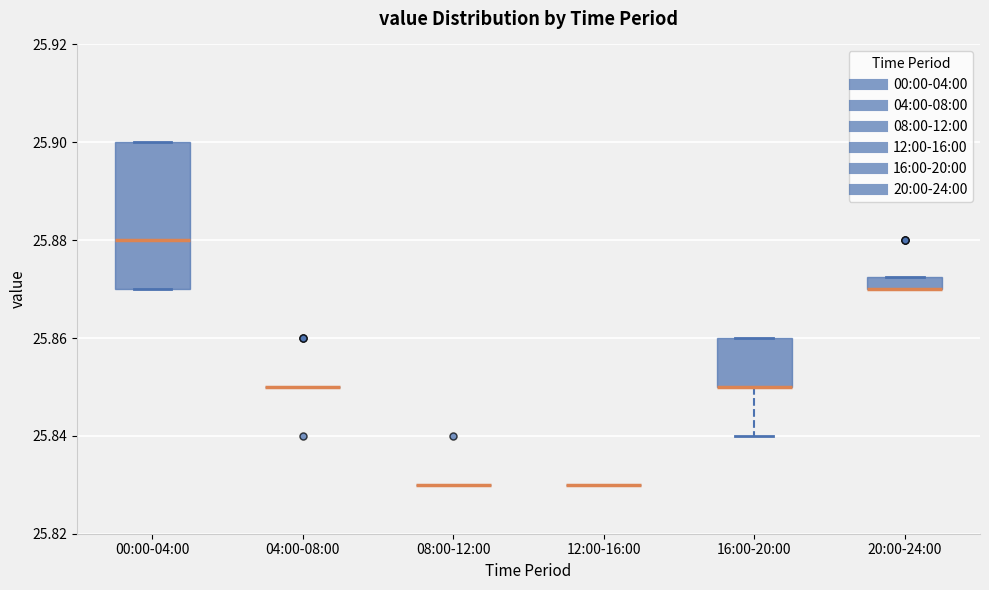

Comparing the boxes themselves (not the whiskers), which one is the tallest?

00:00-04:00